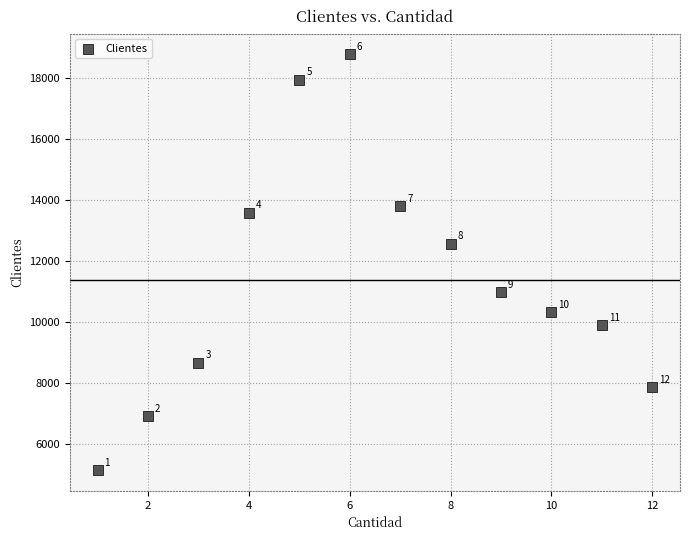

What is the average Y value?

11371